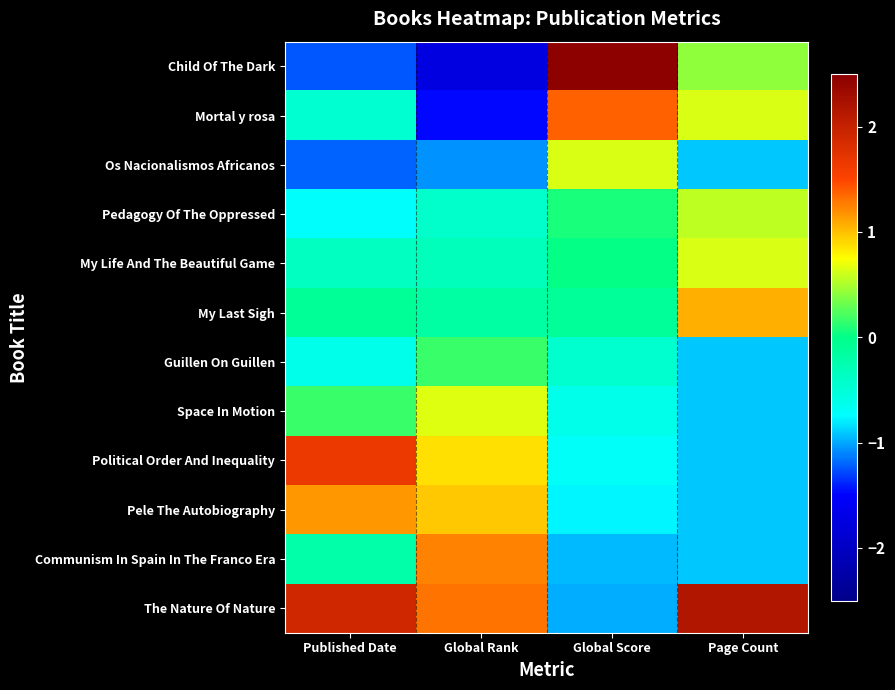

Which series has the largest total across all categories?

The Nature Of Nature